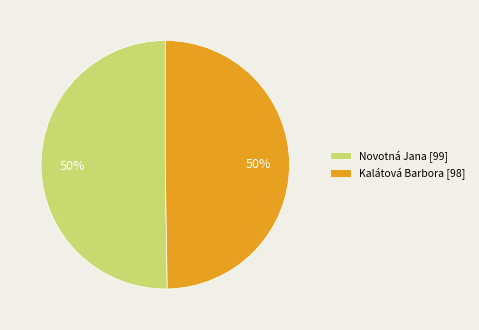

What percentage is the Novotná Jana slice, to the nearest percent?

50%